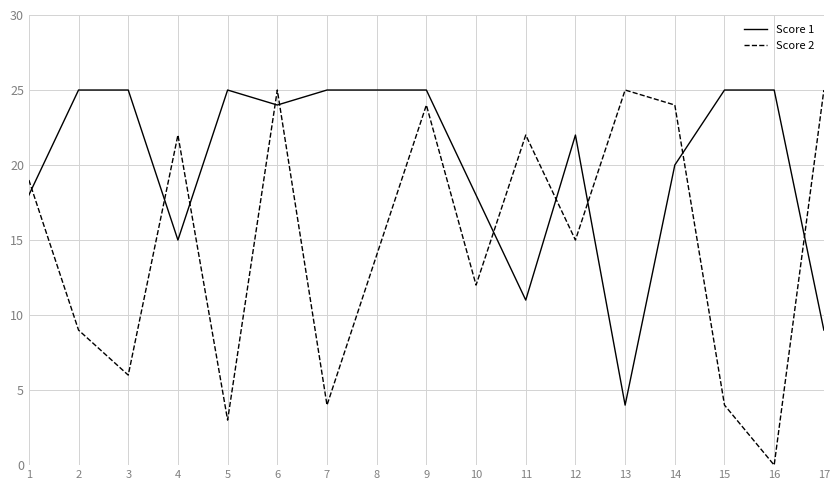

Is this an area chart (filled region under the line)?

No